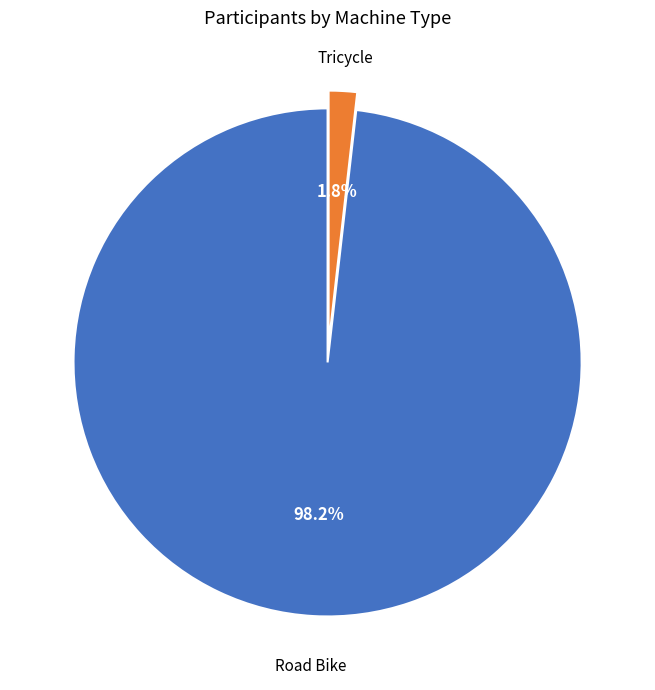

Is there a majority slice in this chart?

Yes